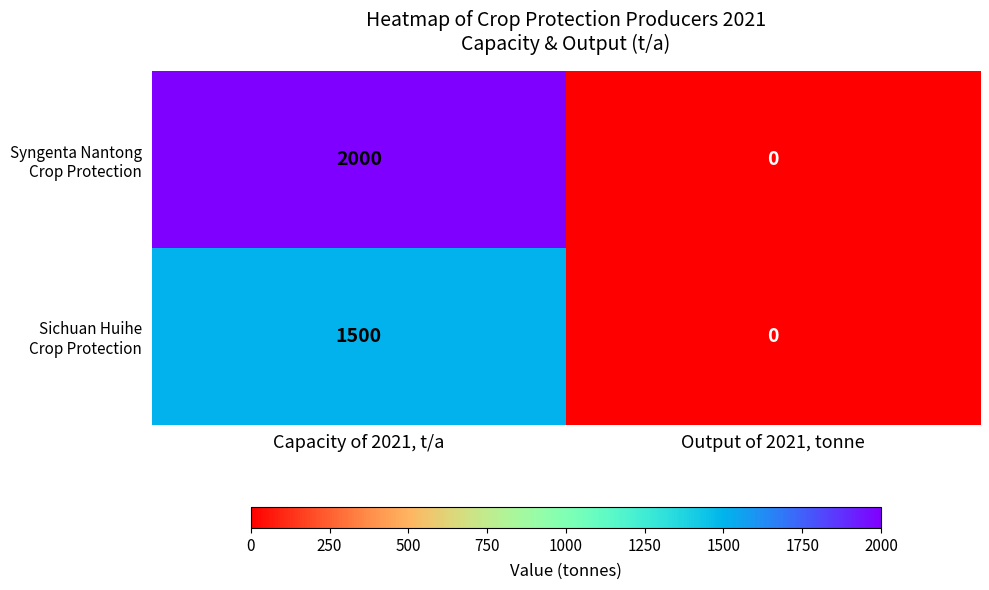

At which category is the sum across all series the highest?

Capacity of 2021, t/a